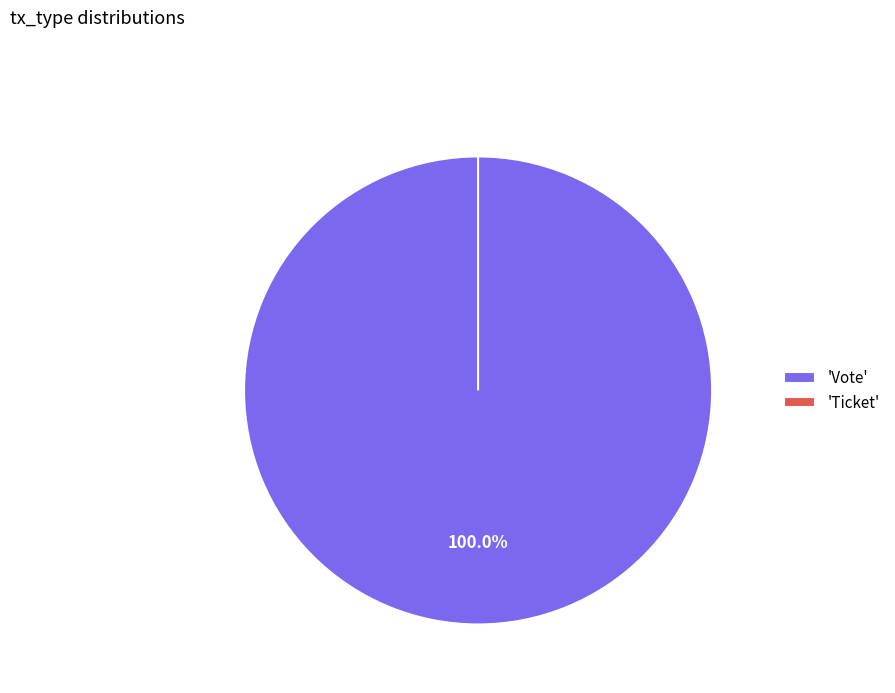

To the nearest percent, what is the average slice percentage?

50%